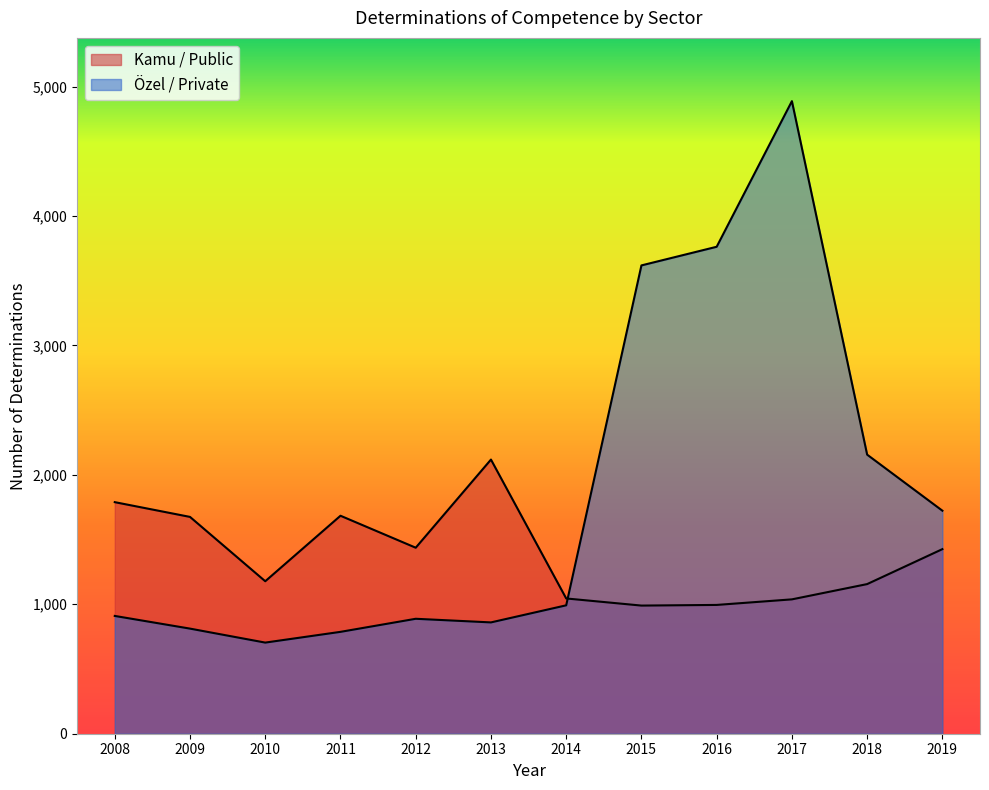

Where is the first local maximum for Özel / Private?

2012